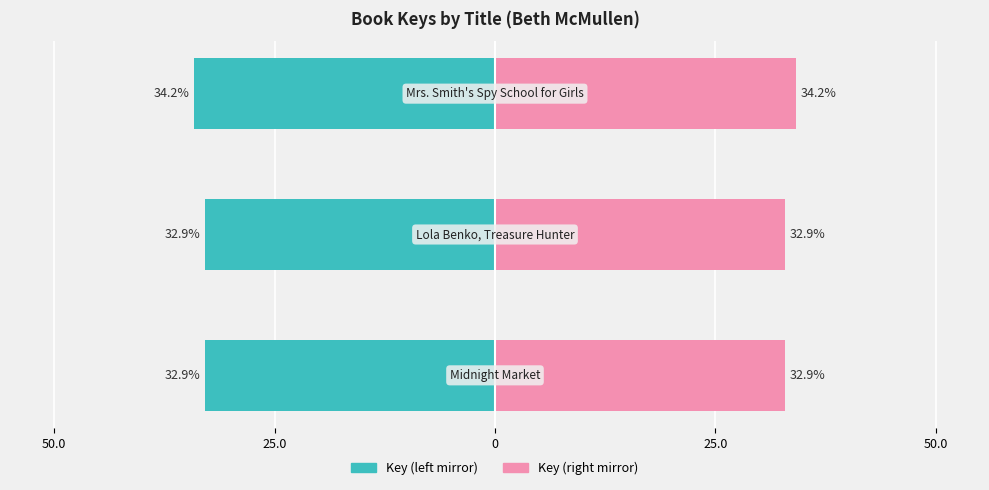

How many data points does each series have?

3